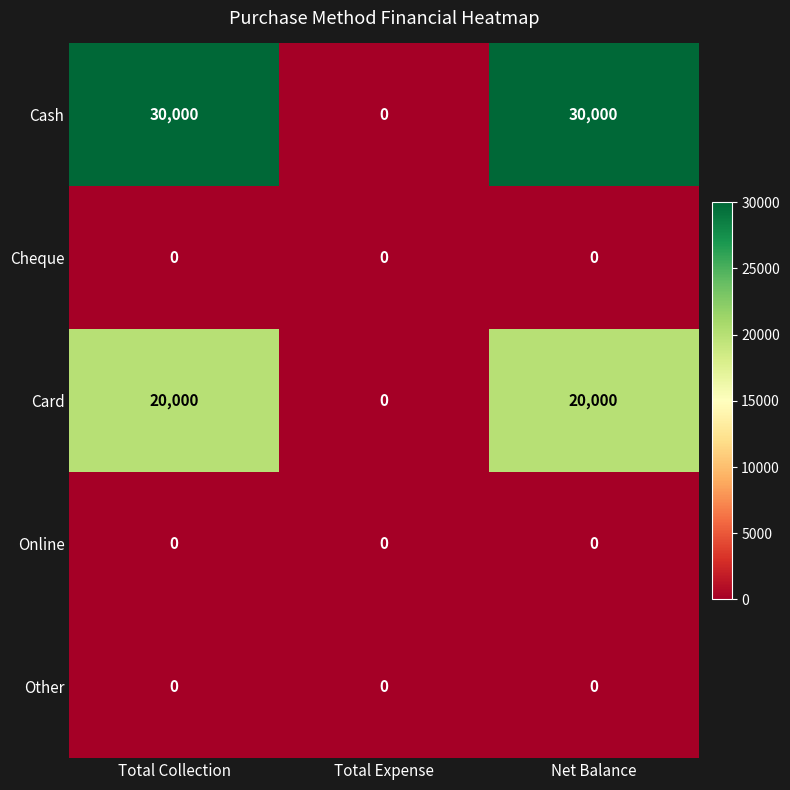

Count the number of categories in the chart.

3